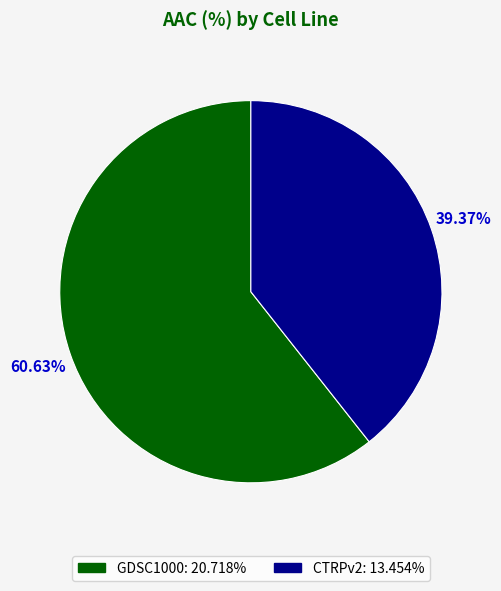

To the nearest percent, what percentage of the pie is CTRPv2?

39%